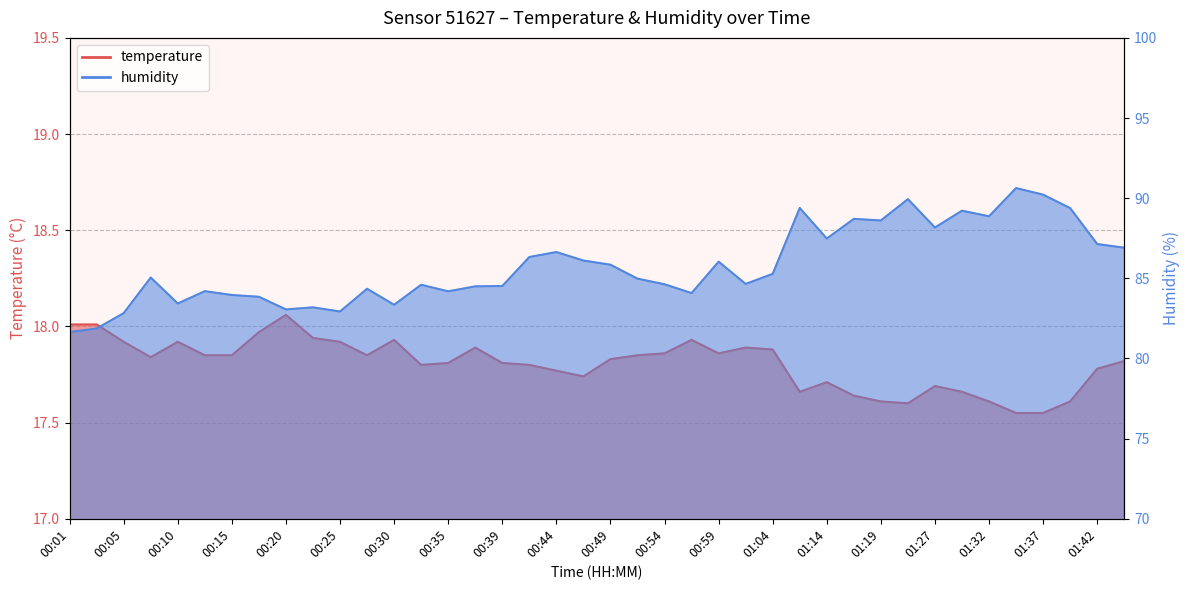

What is the value of the temperature point at the 19th from the left?

17.8